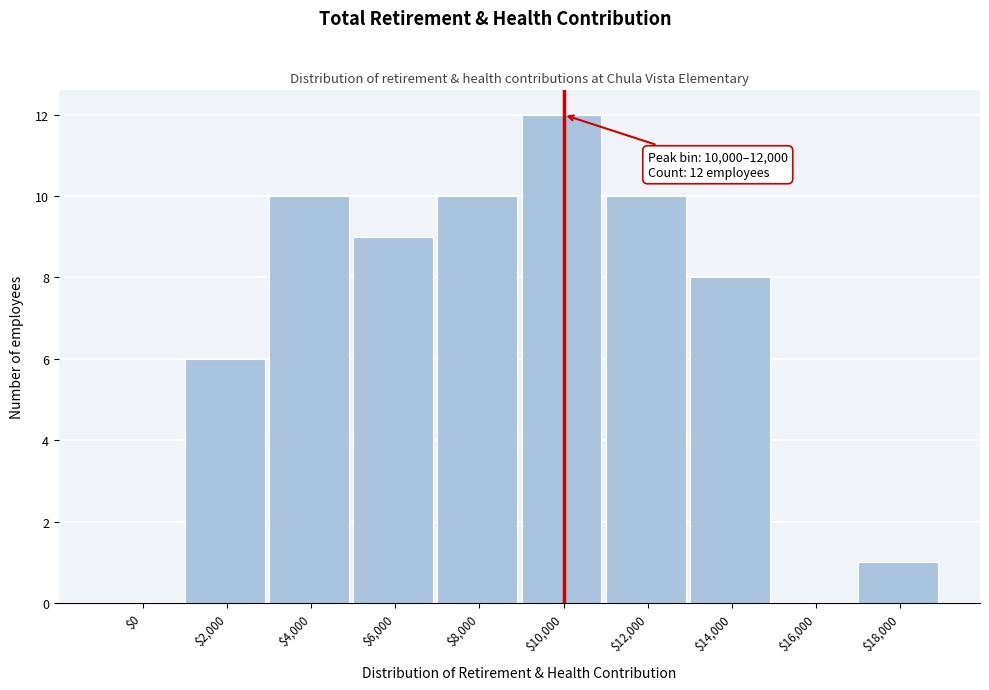

What is the maximum value shown in the chart?

12